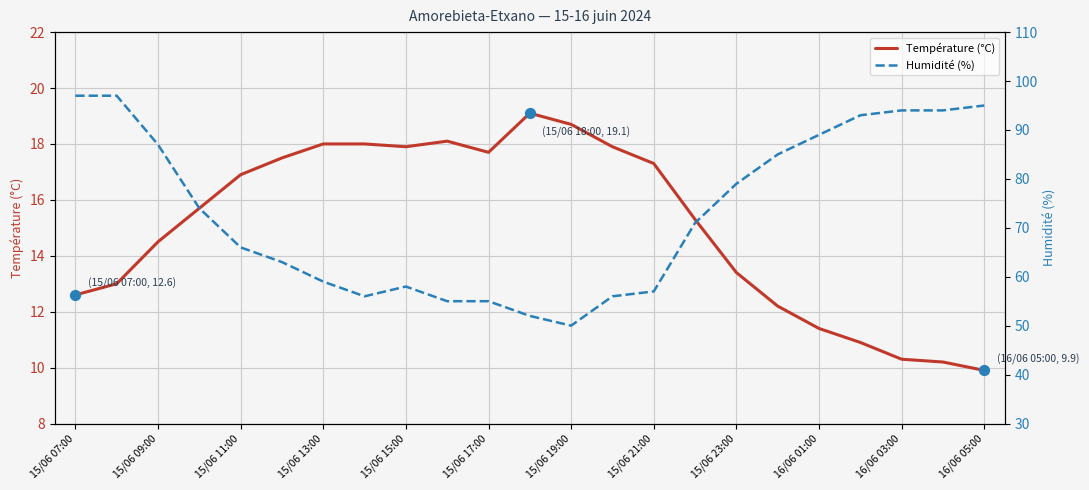

What are all the series names shown in the legend?

Température (°C), Humidité (%)